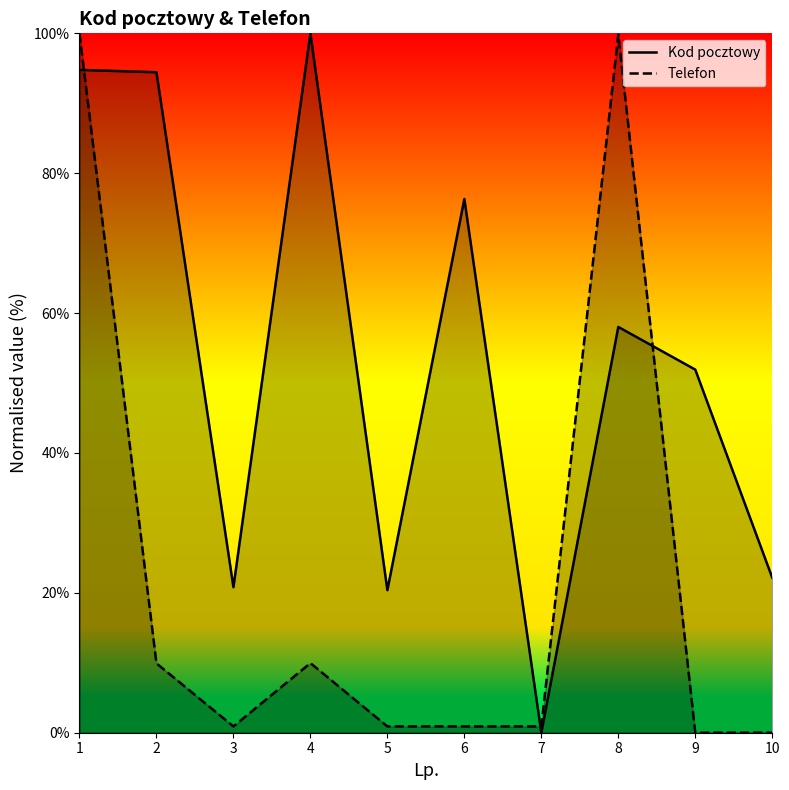

In Kod pocztowy, how many points are lower than both neighbors (excluding endpoints)?

3